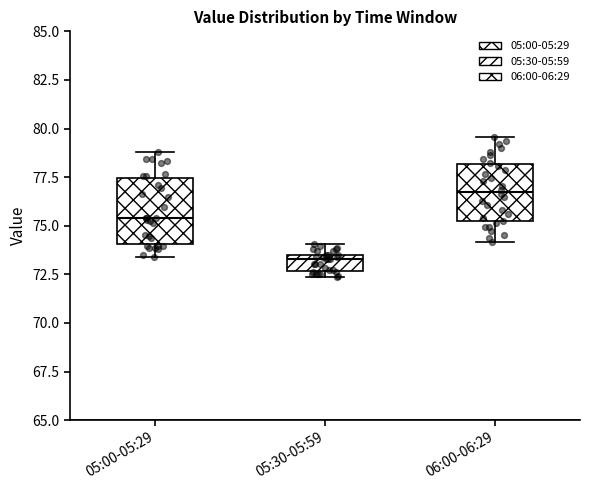

Where is the lower edge of the box for 05:30-05:59 on the y-axis? The values are not printed on the chart, so give them approximately, as read against the axis.

72.5